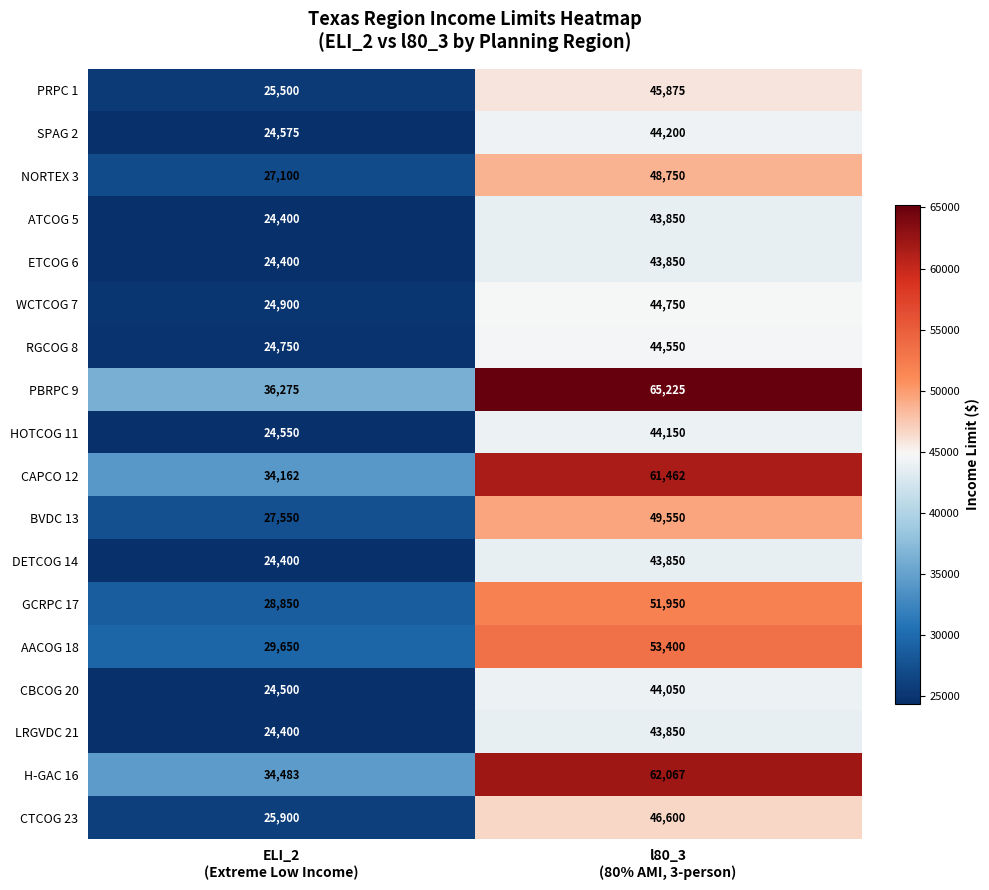

How many values in the DETCOG 14 series are below 43850?

1